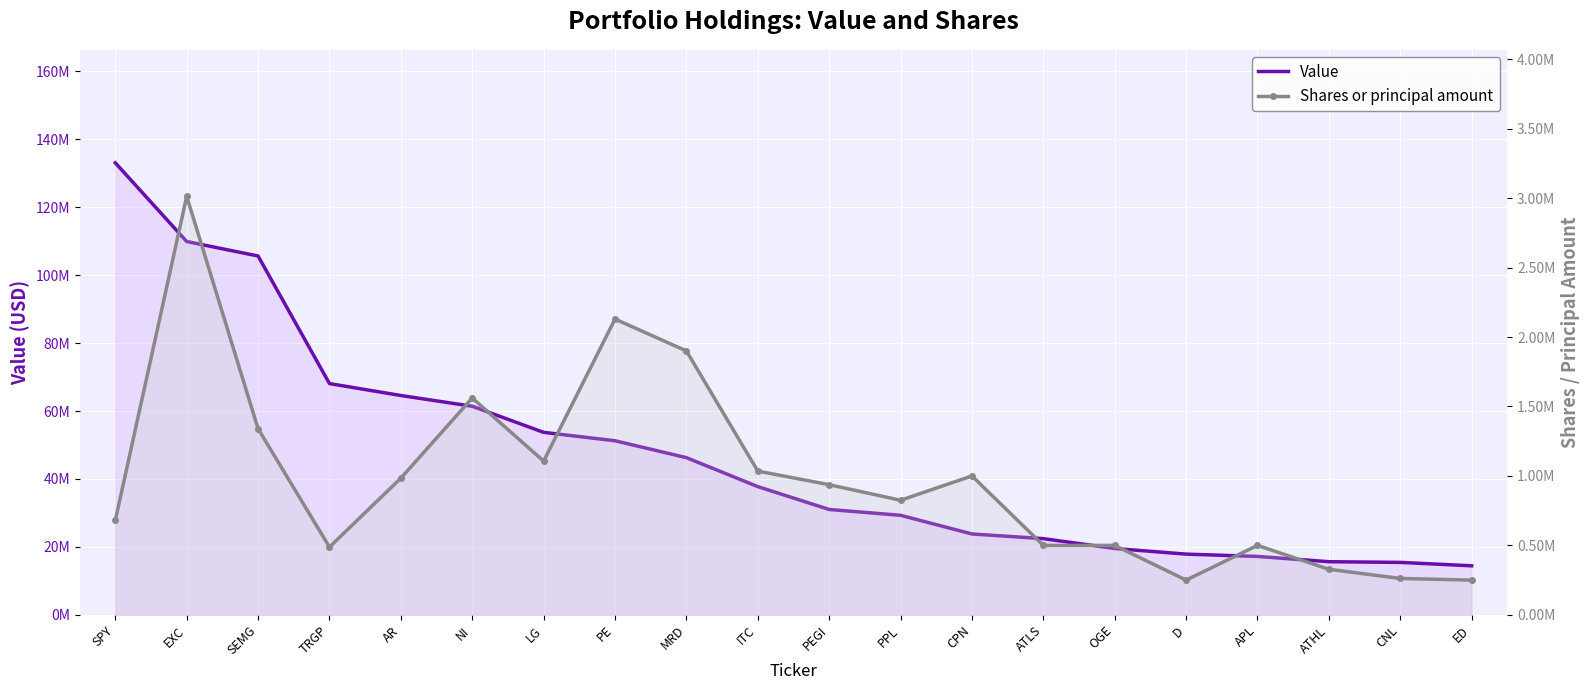

What is the maximum value for Shares or principal amount?

3013200